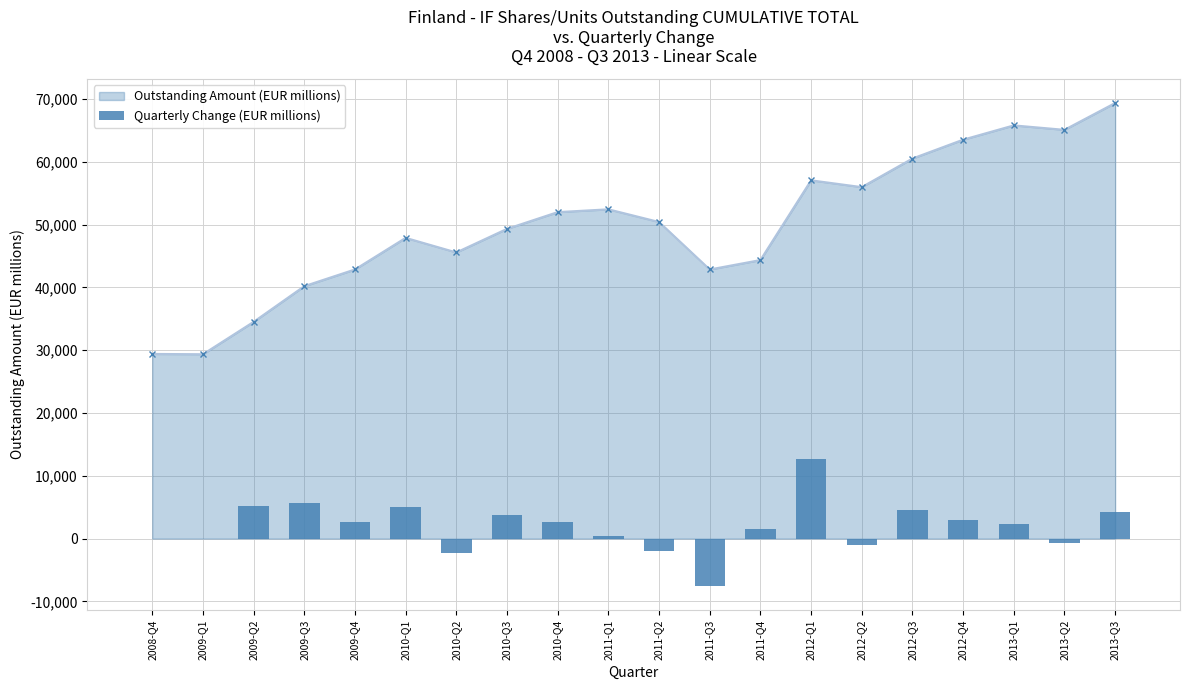

List the labels in order of value, smallest first.

2011-Q3, 2010-Q2, 2011-Q2, 2012-Q2, 2013-Q2, 2009-Q1, 2008-Q4, 2011-Q1, 2011-Q4, 2013-Q1, 2009-Q4, 2010-Q4, 2012-Q4, 2010-Q3, 2013-Q3, 2012-Q3, 2010-Q1, 2009-Q2, 2009-Q3, 2012-Q1